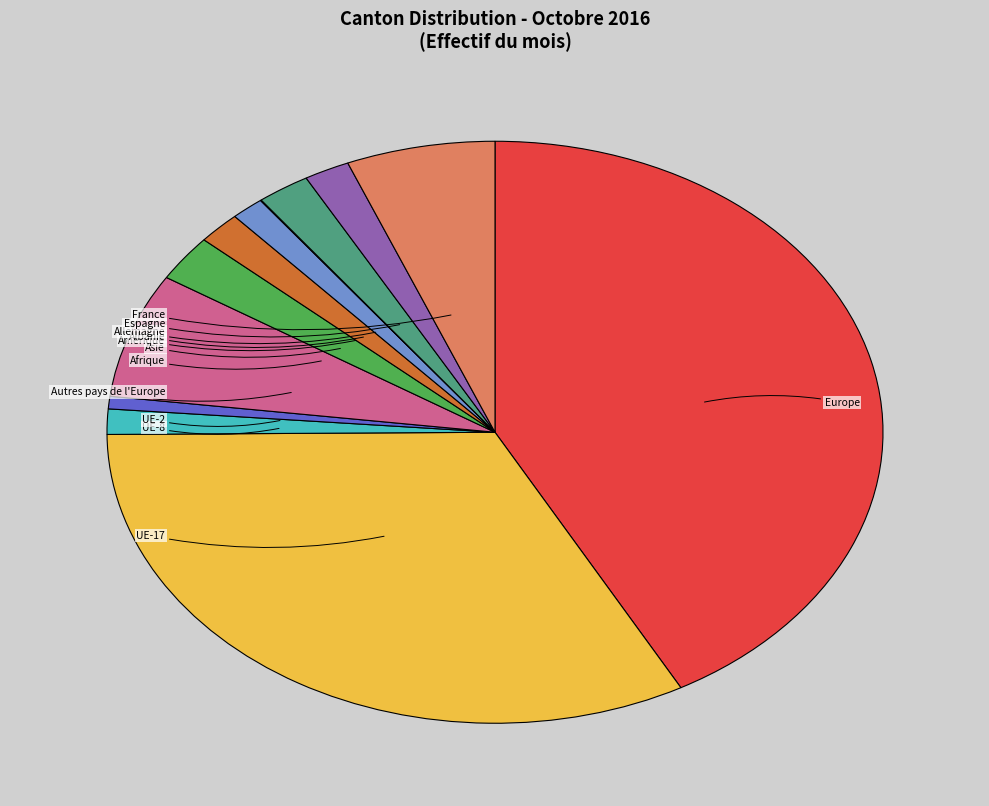

Does any single category account for the majority?

No